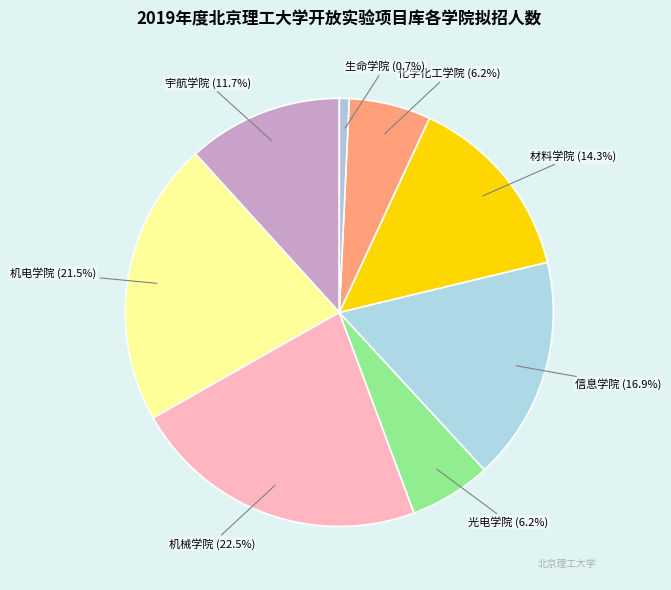

Is there a majority slice in this chart?

No